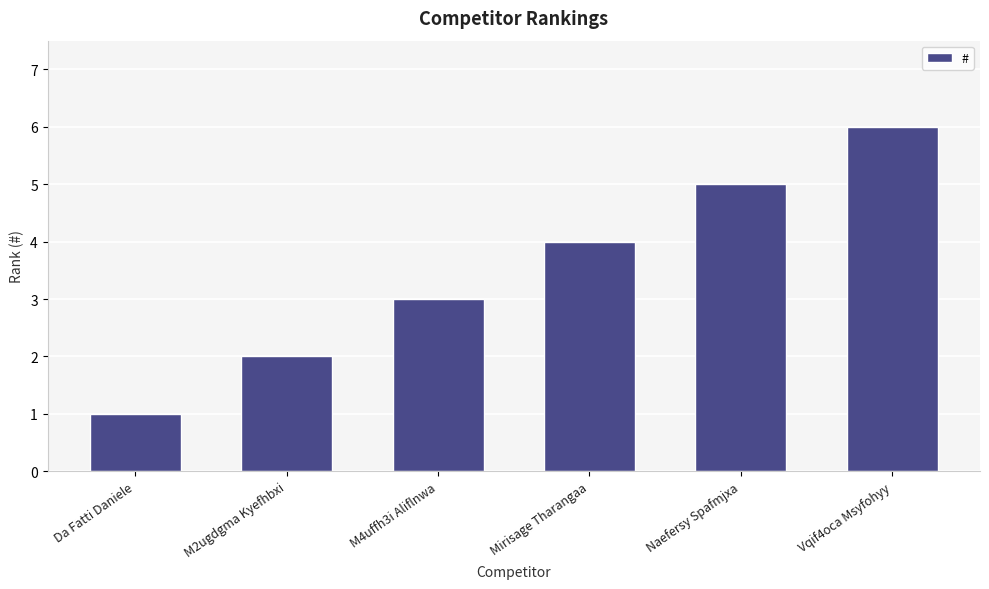

Count the number of data series in this chart.

1